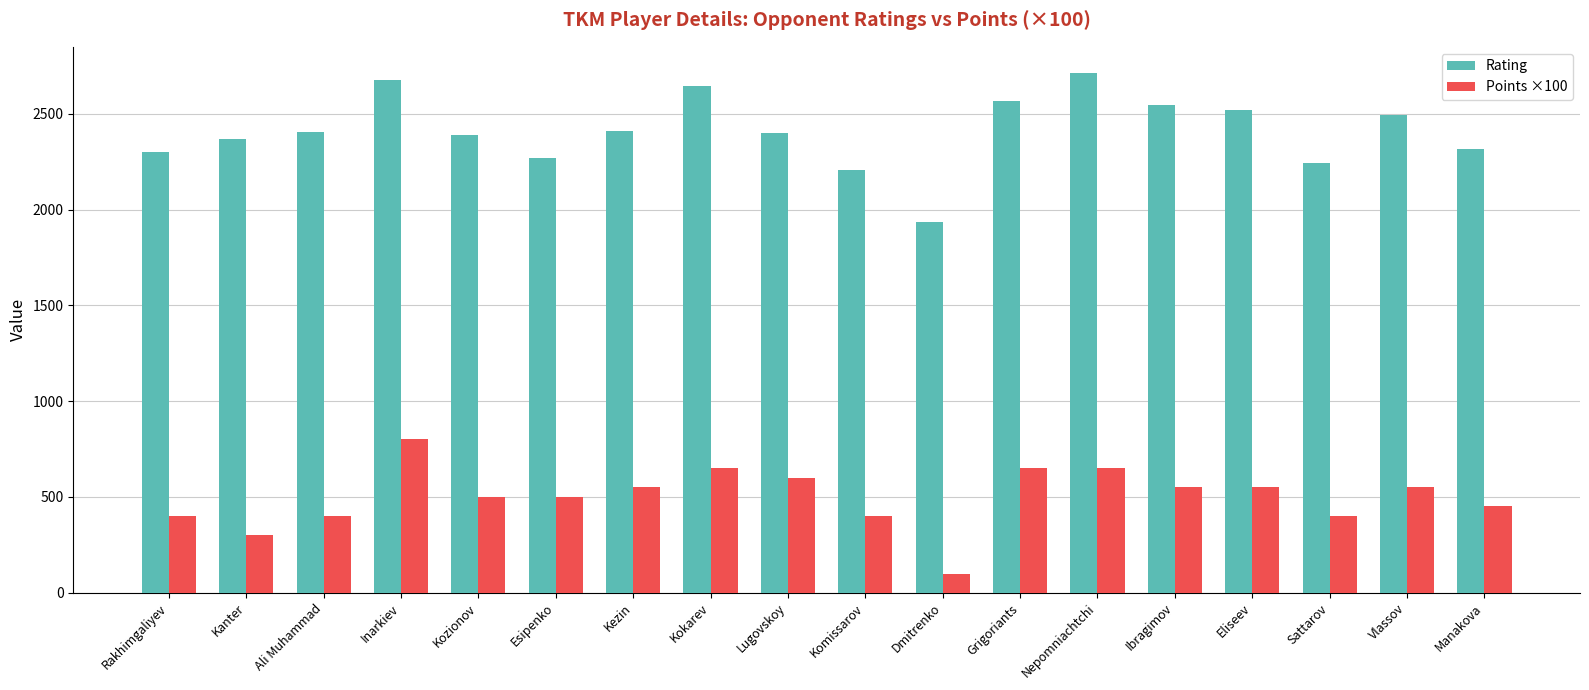

What is the difference between the maximum and minimum values in the Rating series?

780